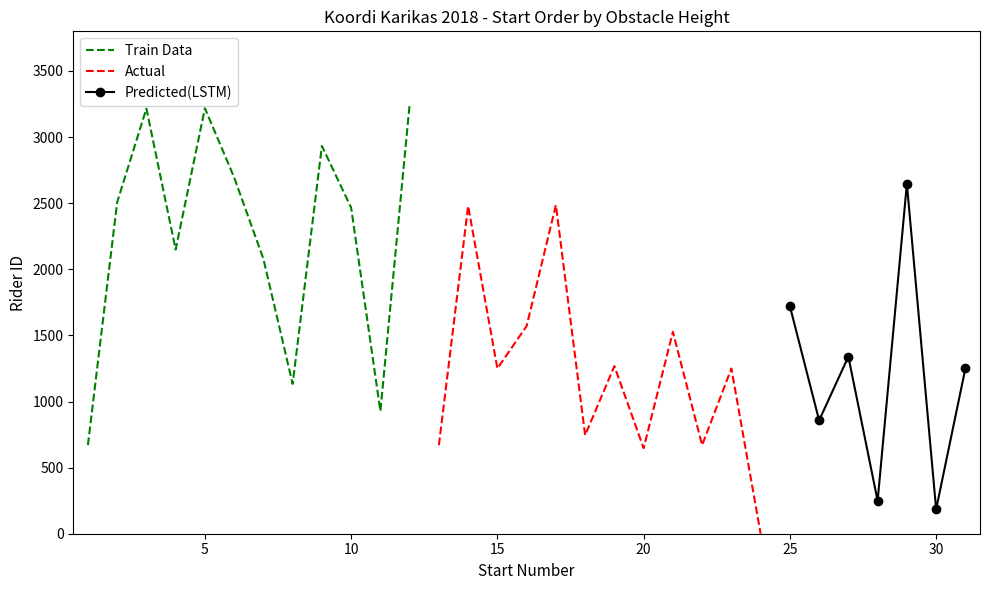

The value of Train Data at 10 is 2466. True or false?

True